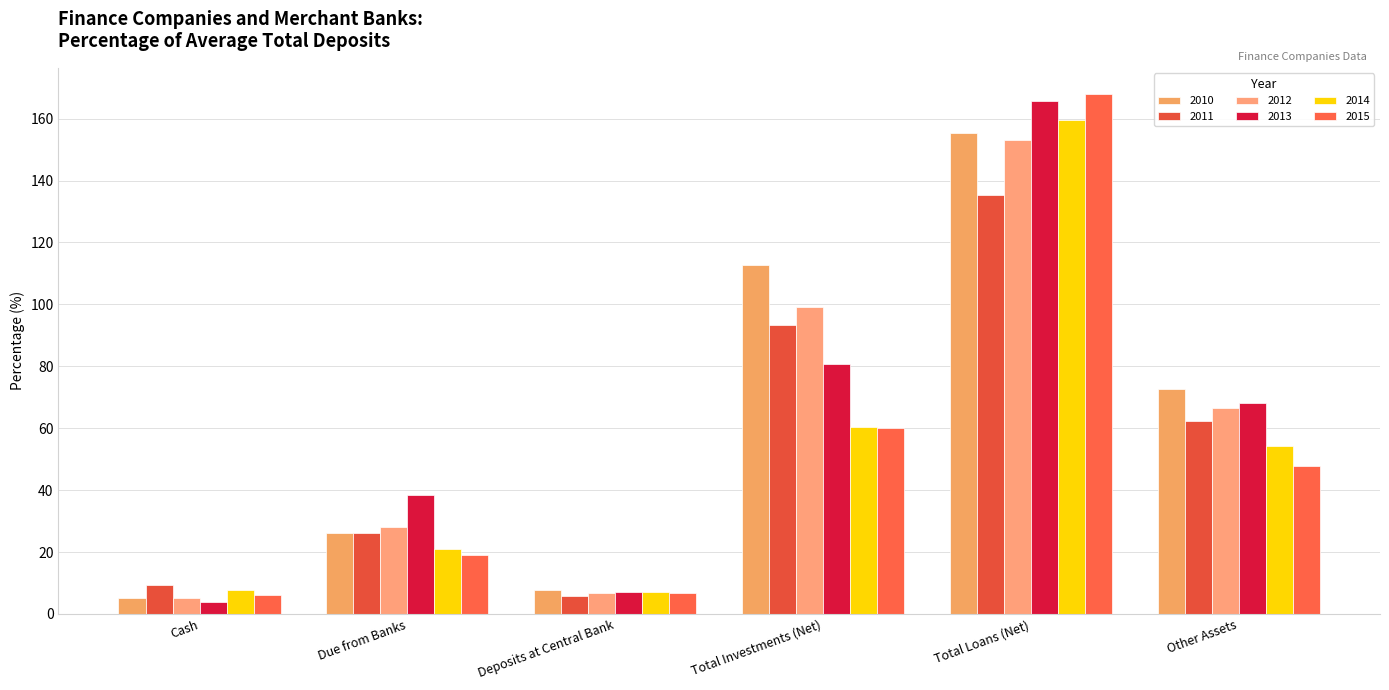

List the labels in order of 2011 value, smallest first.

Deposits at Central Bank, Cash, Due from Banks, Other Assets, Total Investments (Net), Total Loans (Net)